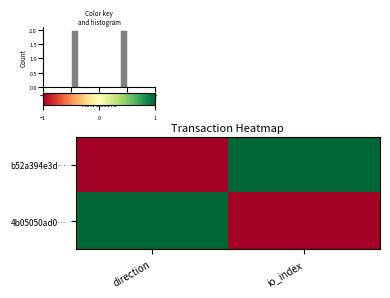

Is it true that 4b05050ad0… equals 0 at io_index?

False